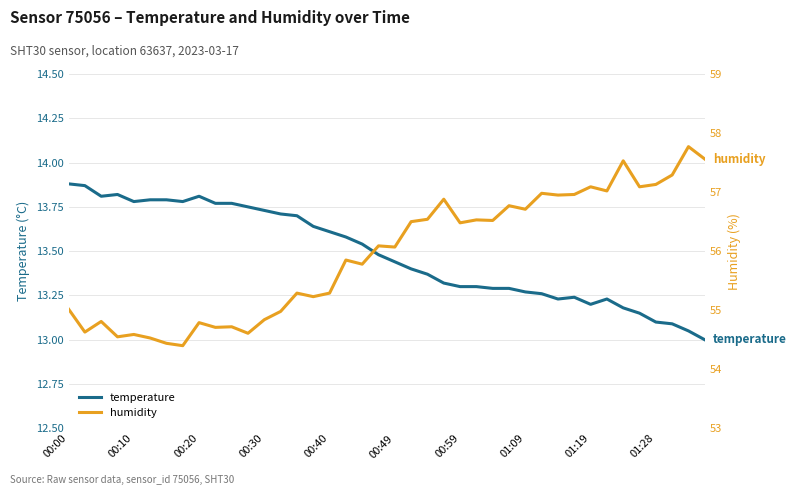

In humidity, how many points are higher than both neighbors (excluding endpoints)?

14